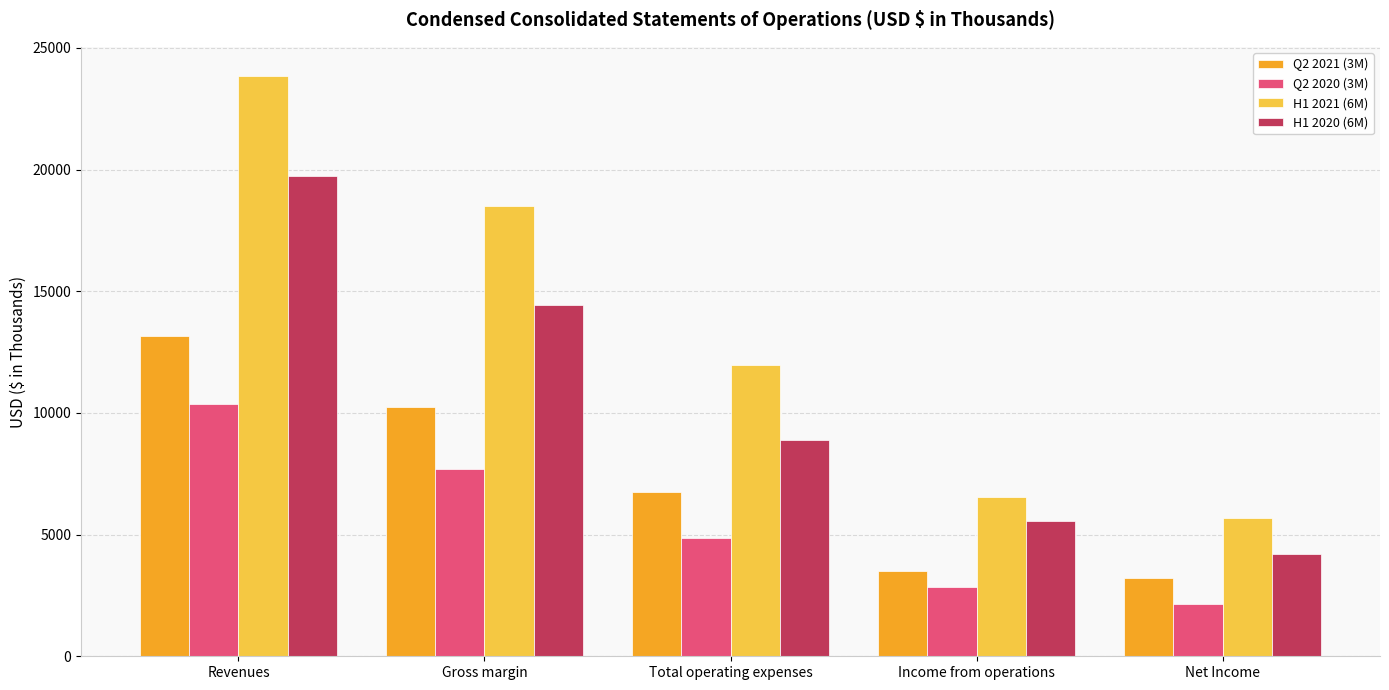

True or false: H1 2021 (6M) has a value of 11427 at Income from operations.

False